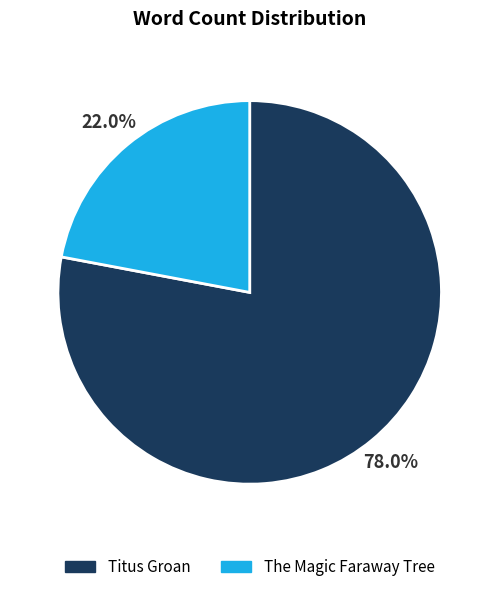

To the nearest percent, what is the combined percentage of The Magic Faraway Tree and Titus Groan?

100%